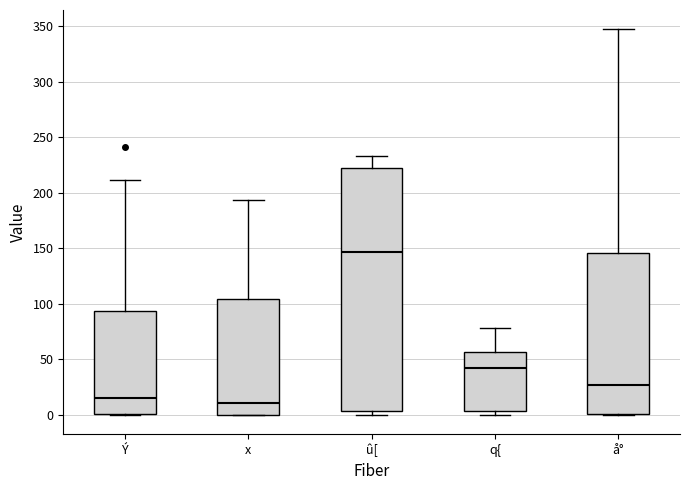

Reading left to right, transcribe this box plot: for each box, give where its median line is, the range the box spans, and where its two whiskers end, as read against the y-axis. The values are not printed on the chart, so give them approximately, as read against the axis.

Ý: median 15, box 0 to 95, whiskers 0 to 210
x: median 10, box 0 to 105, whiskers 0 to 195
û[: median 145, box 5 to 220, whiskers 0 to 235
q{: median 40, box 5 to 55, whiskers 0 to 80
å°: median 25, box 0 to 145, whiskers 0 to 345